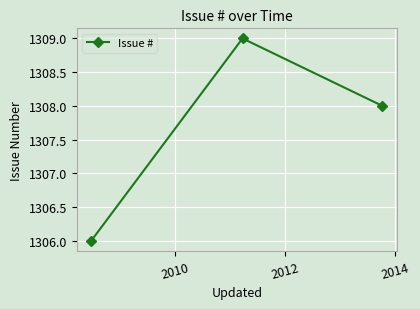

What is the smallest value displayed?

1306